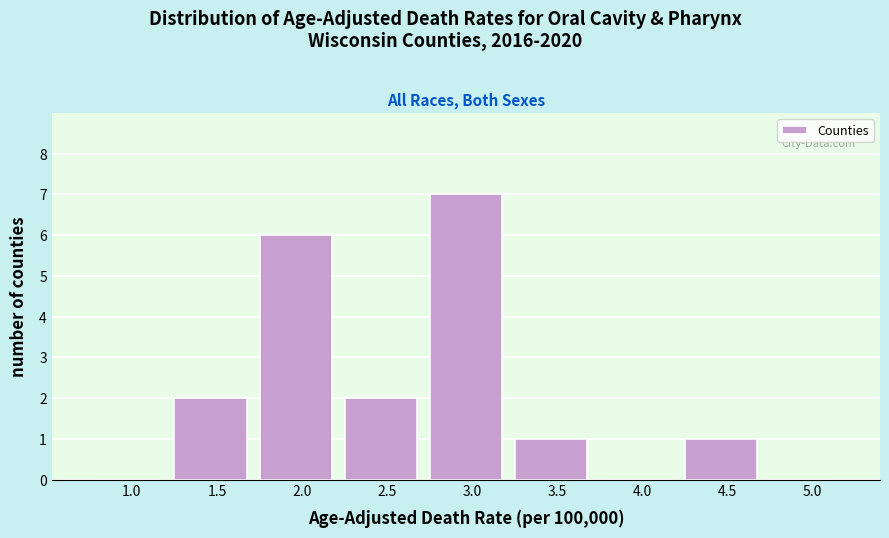

Reading left to right, what are all the values shown in this chart?

1.0=0	1.5=2	2.0=6	2.5=2	3.0=7	3.5=1	4.0=0	4.5=1	5.0=0